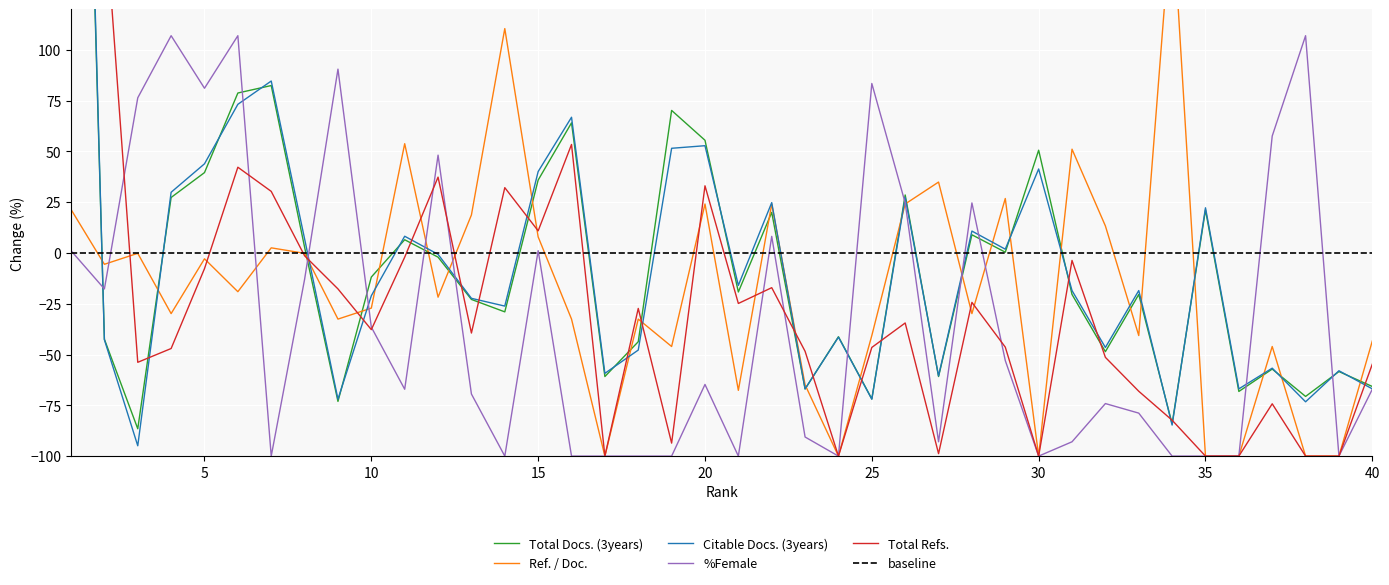

At which category does Total Docs. (3years) reach its first local valley?

3